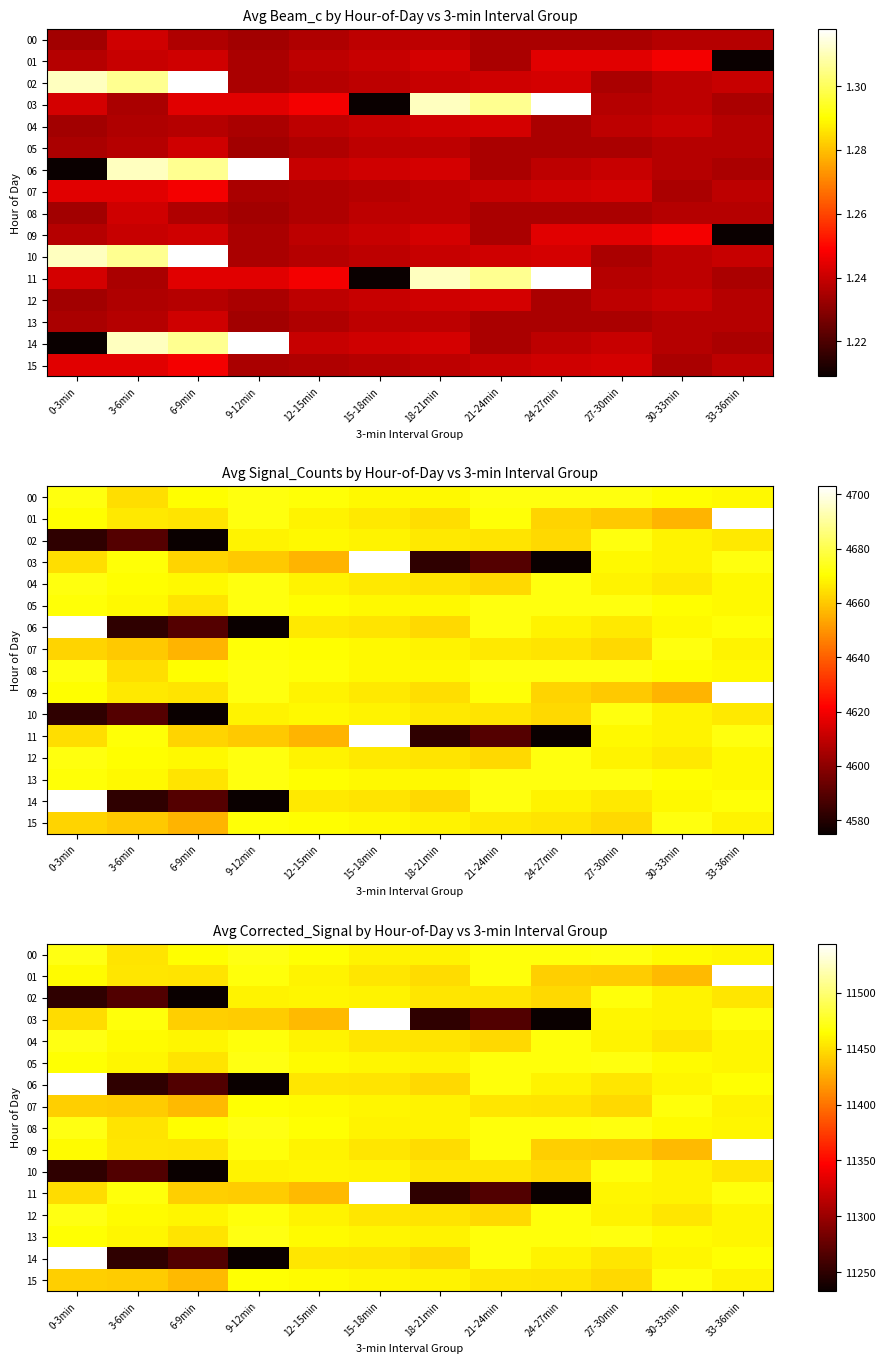

Between 9-12min and 18-21min, which series saw the biggest shift?

06